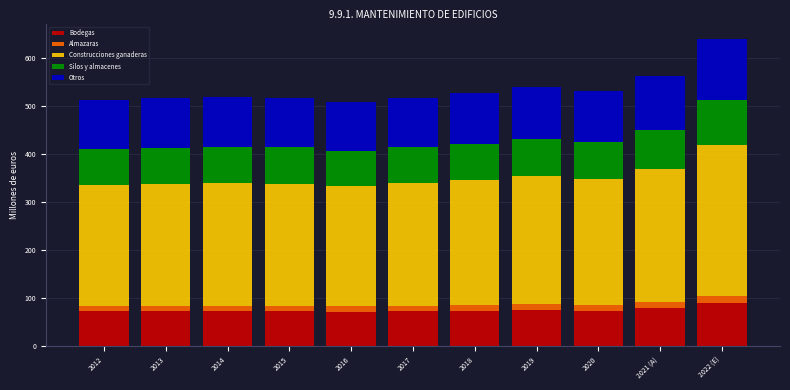

The value of Bodegas at 2018 is 74.4. True or false?

True